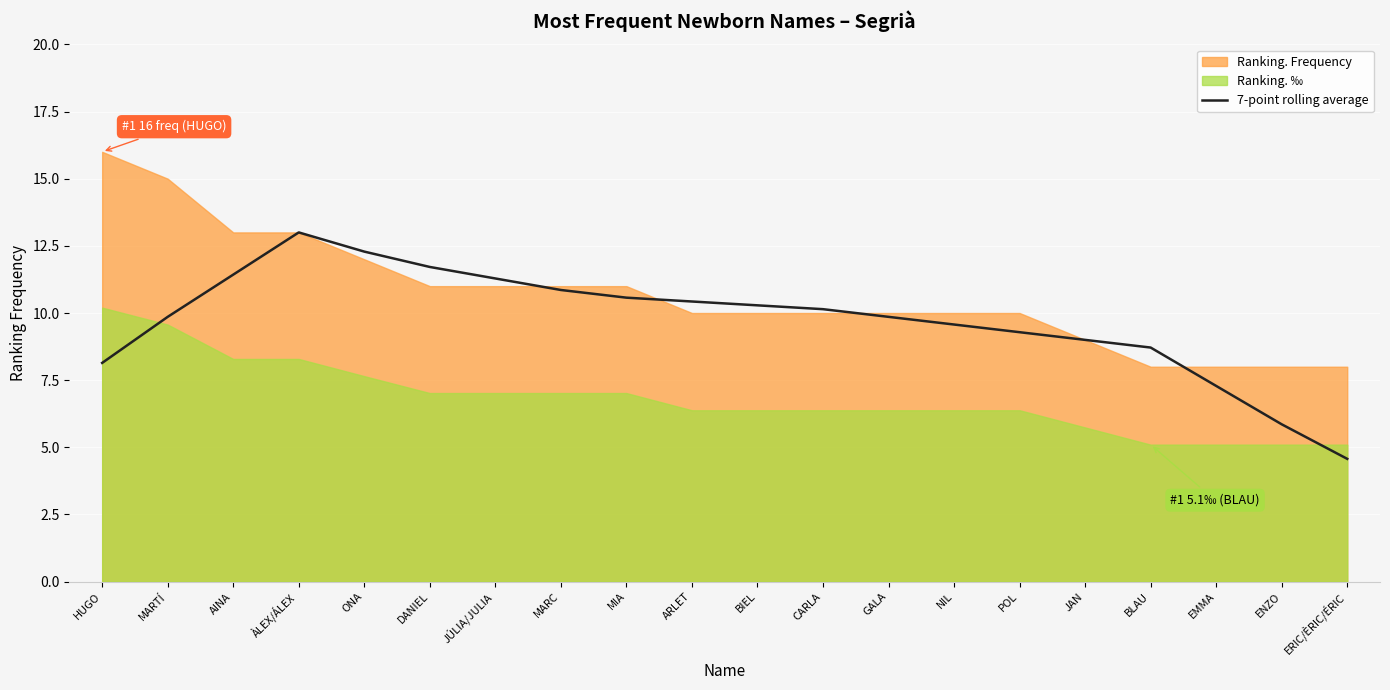

How many values are below 10?

10